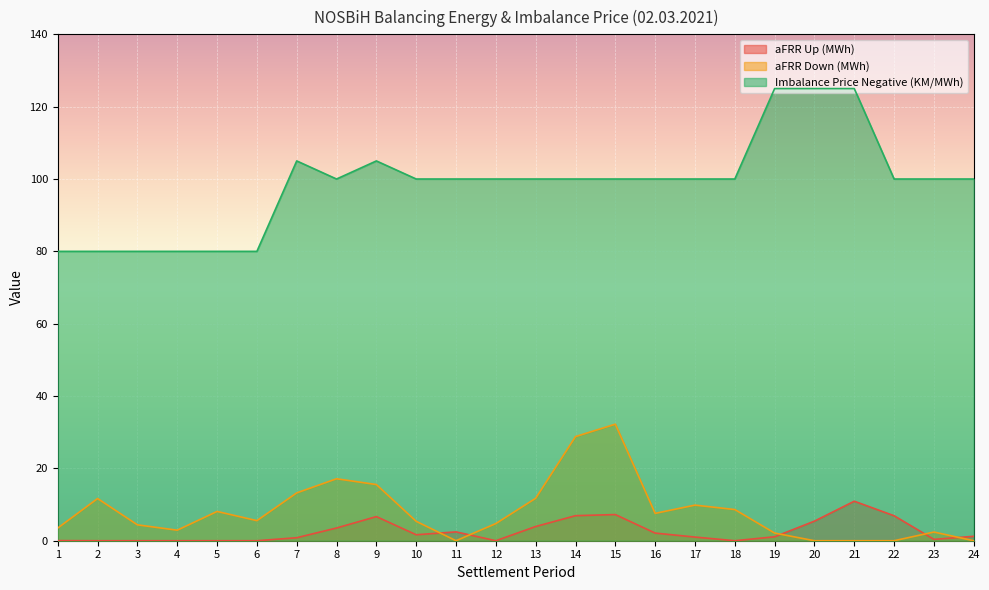

What is the spread (max minus min) of values at 1?

80.0